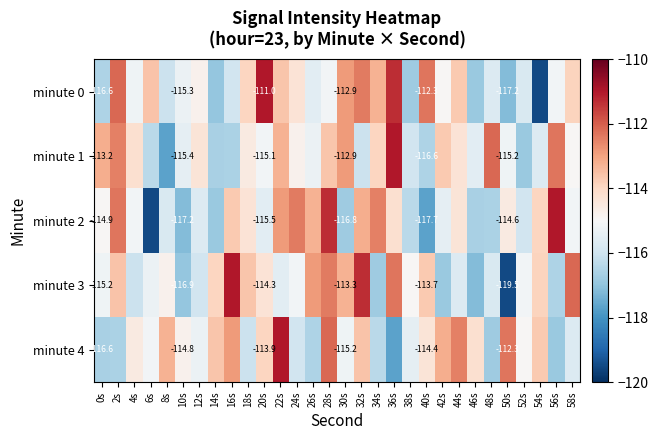

At which label does minute 1 reach its minimum?

8s